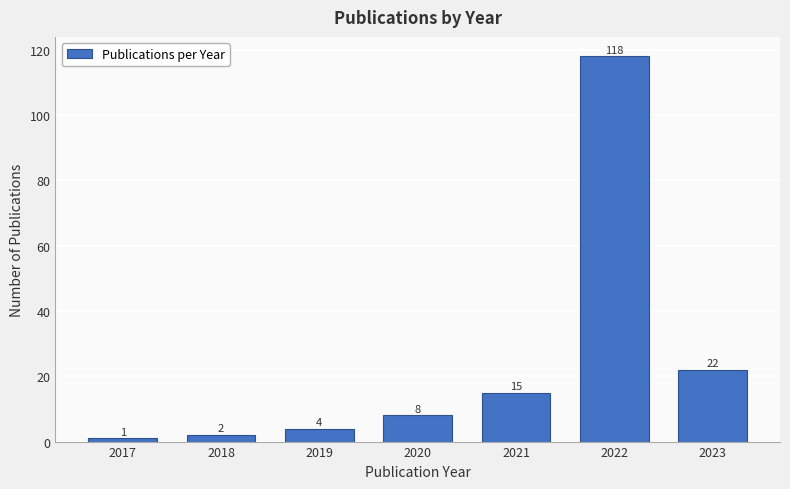

Reading left to right, what are all the values shown in this chart?

2017=1	2018=2	2019=4	2020=8	2021=15	2022=118	2023=22